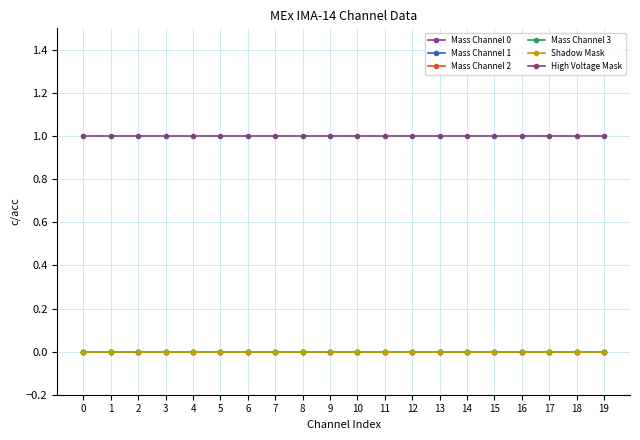

Reading left to right, extract all data points from this chart.

Mass Channel 0: 0	0	0	0	0	0	0	0	0	0	0	0	0	0	0	0	0	0	0	0
Mass Channel 1: 0	0	0	0	0	0	0	0	0	0	0	0	0	0	0	0	0	0	0	0
Mass Channel 2: 0	0	0	0	0	0	0	0	0	0	0	0	0	0	0	0	0	0	0	0
Mass Channel 3: 0	0	0	0	0	0	0	0	0	0	0	0	0	0	0	0	0	0	0	0
Shadow Mask: 0	0	0	0	0	0	0	0	0	0	0	0	0	0	0	0	0	0	0	0
High Voltage Mask: 1	1	1	1	1	1	1	1	1	1	1	1	1	1	1	1	1	1	1	1